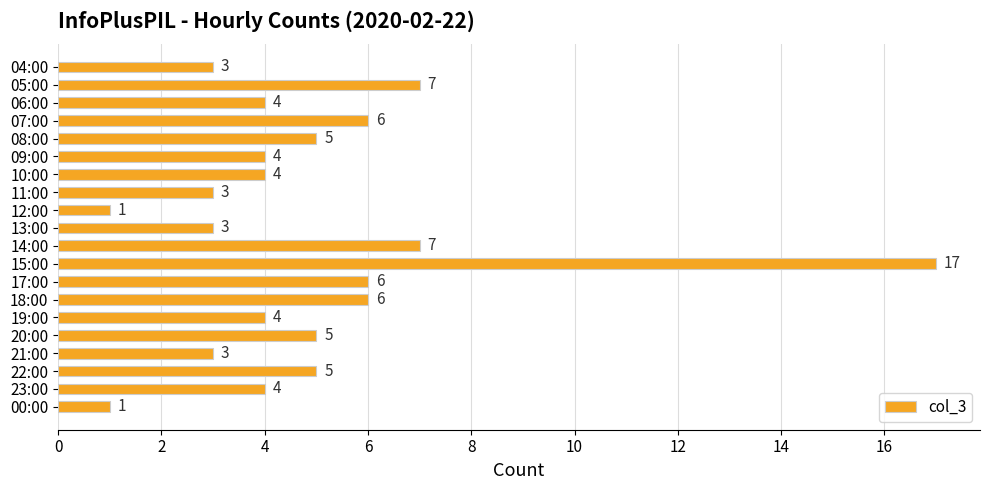

Which has a higher value, 22:00 or 18:00?

18:00